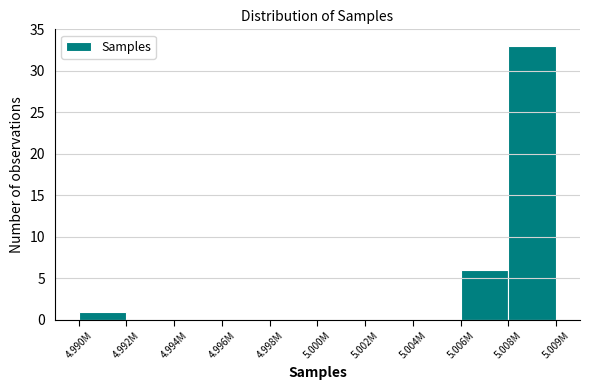

Reading left to right, extract all data points from this chart.

4.990M=1	4.992M=0	4.994M=0	4.996M=0	4.998M=0	5.000M=0	5.002M=0	5.004M=0	5.006M=6	5.008M=33